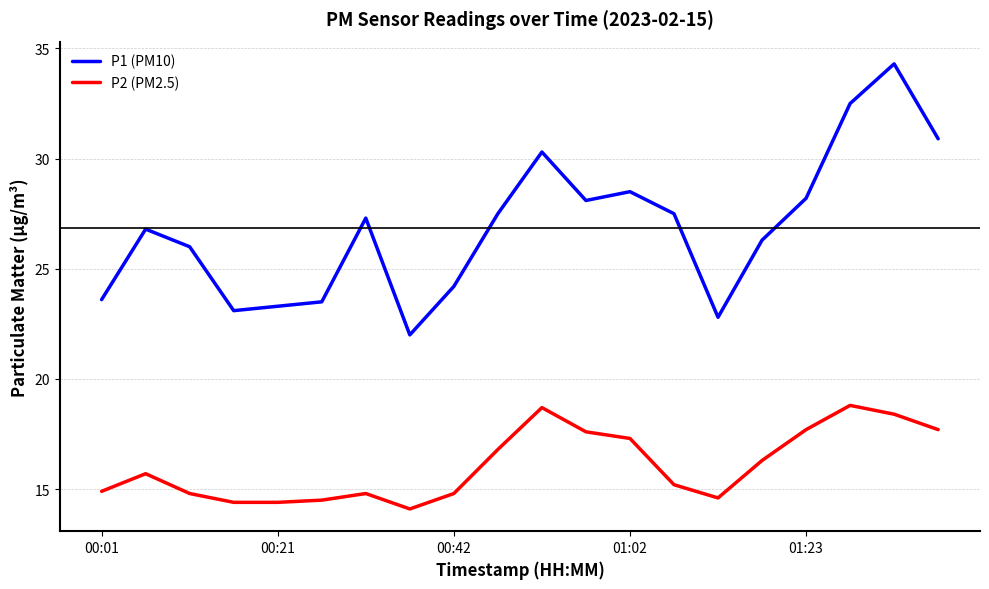

Which series has the largest total across all categories?

P1 (PM10)